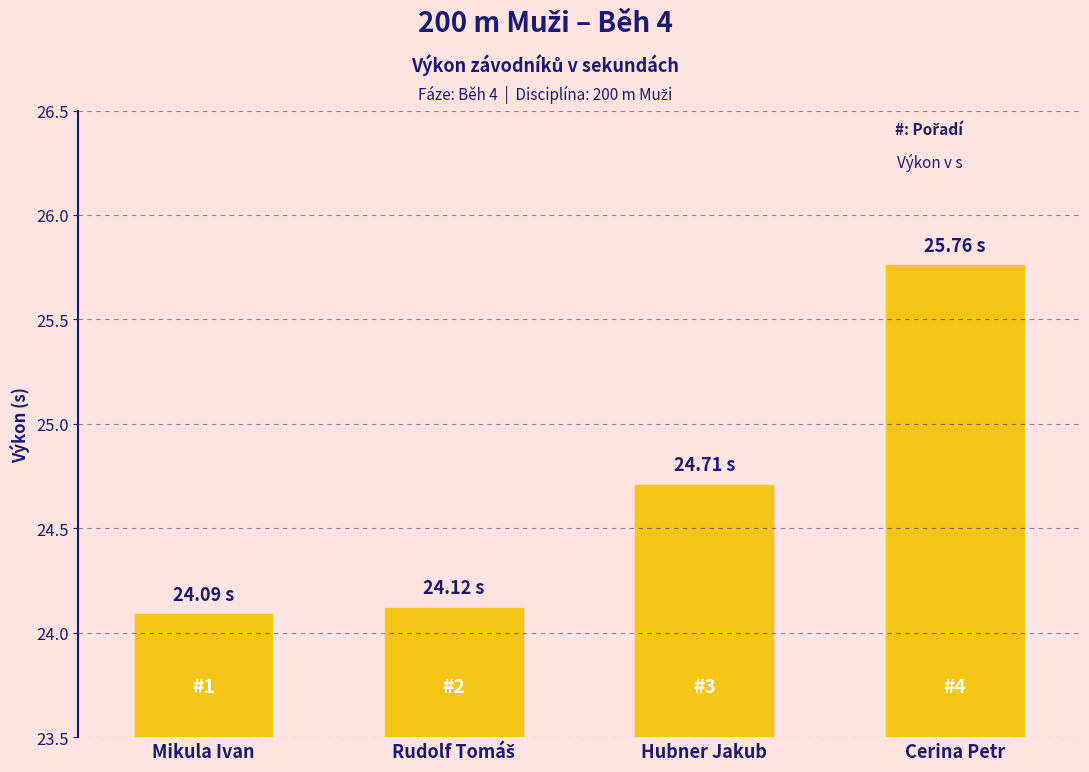

What is the label of the 4th bar from the left?

Cerina Petr